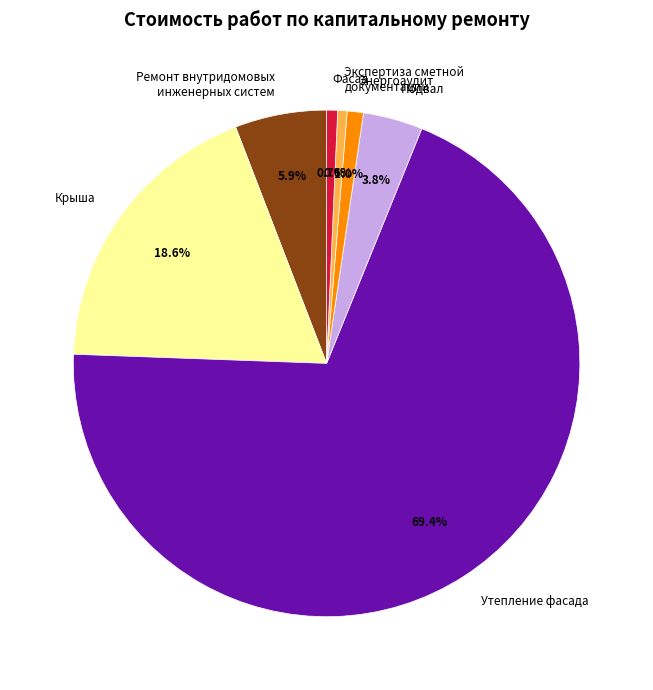

Is Фасад the majority of the pie?

No